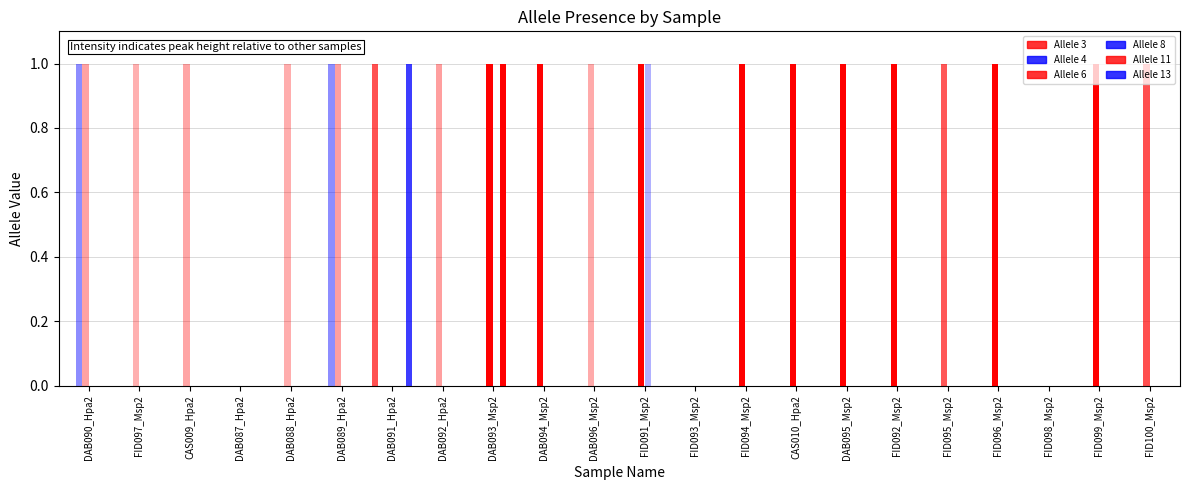

How many Allele 11 values are between 0 and 1?

22